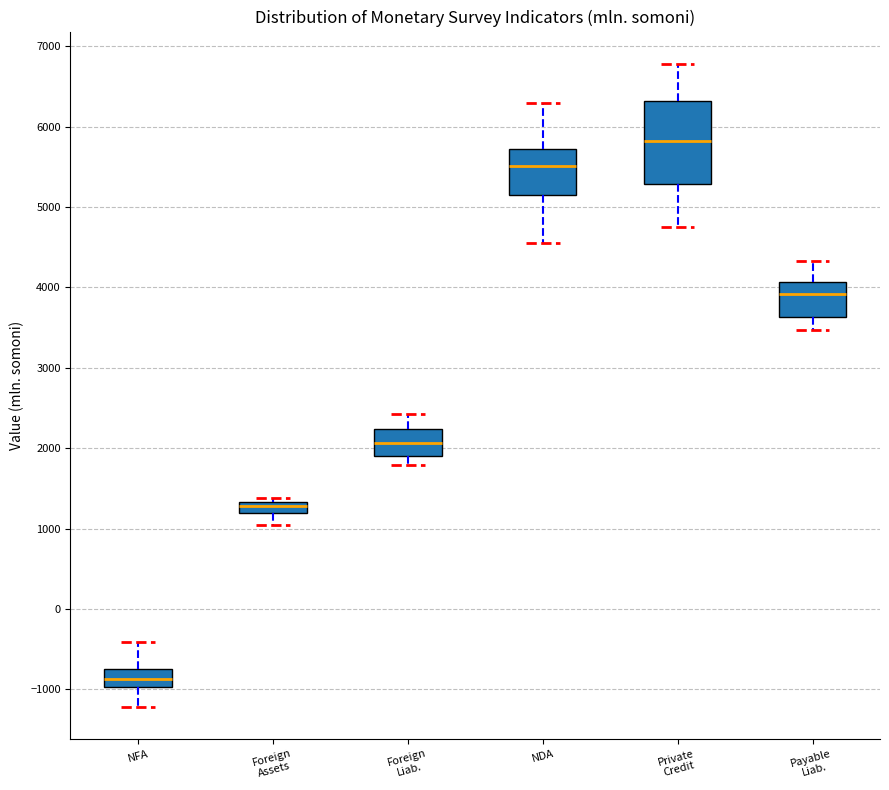

Comparing the boxes themselves (not the whiskers), which one is the tallest?

Private Credit